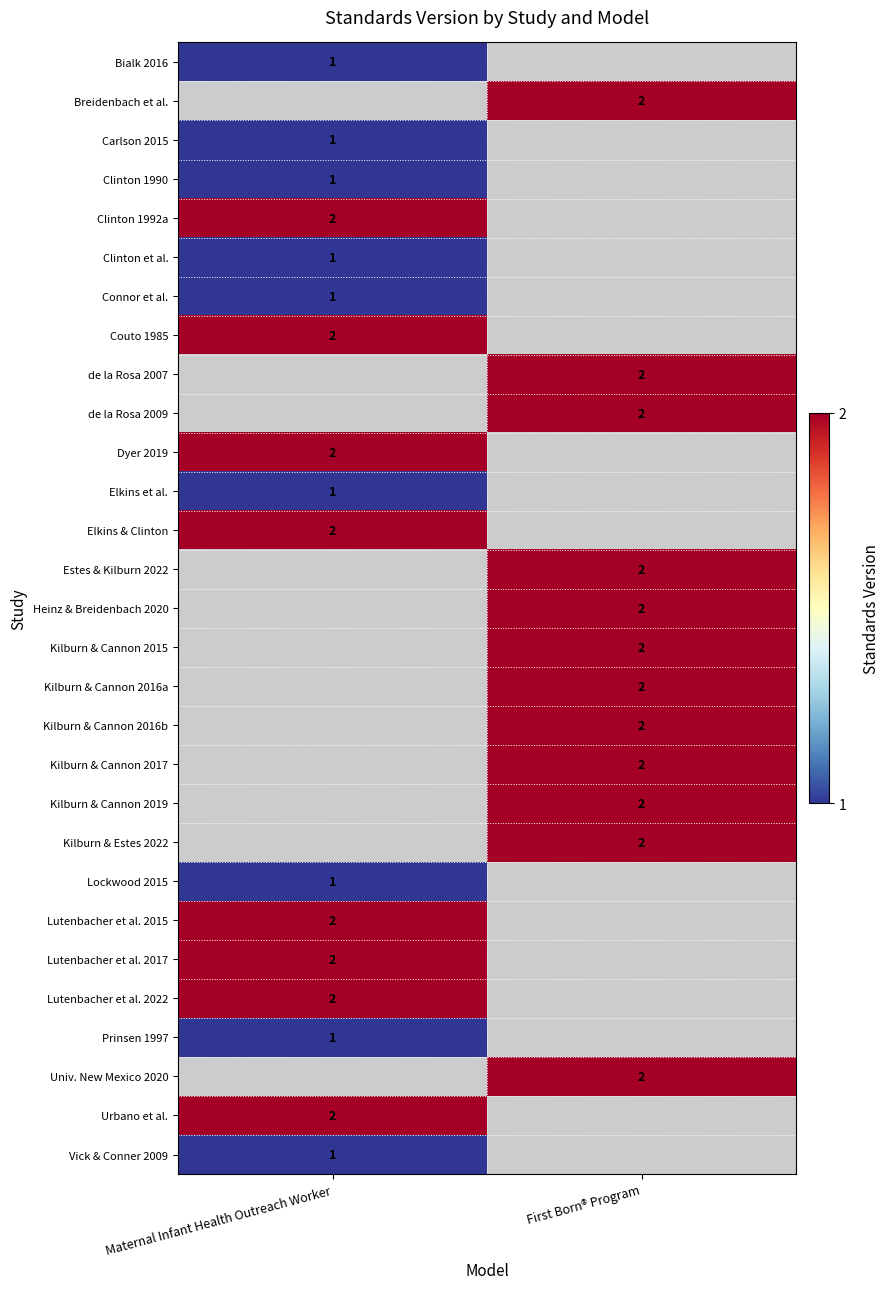

The value of Clinton 1992a at Maternal Infant Health Outreach Worker is 3. True or false?

False